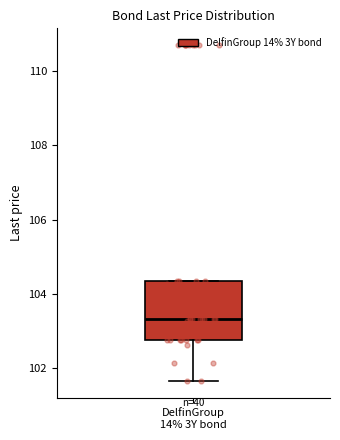

Where is the upper edge of the box for DelfinGroup 14% 3Y bond on the y-axis? The values are not printed on the chart, so give them approximately, as read against the axis.

104.4